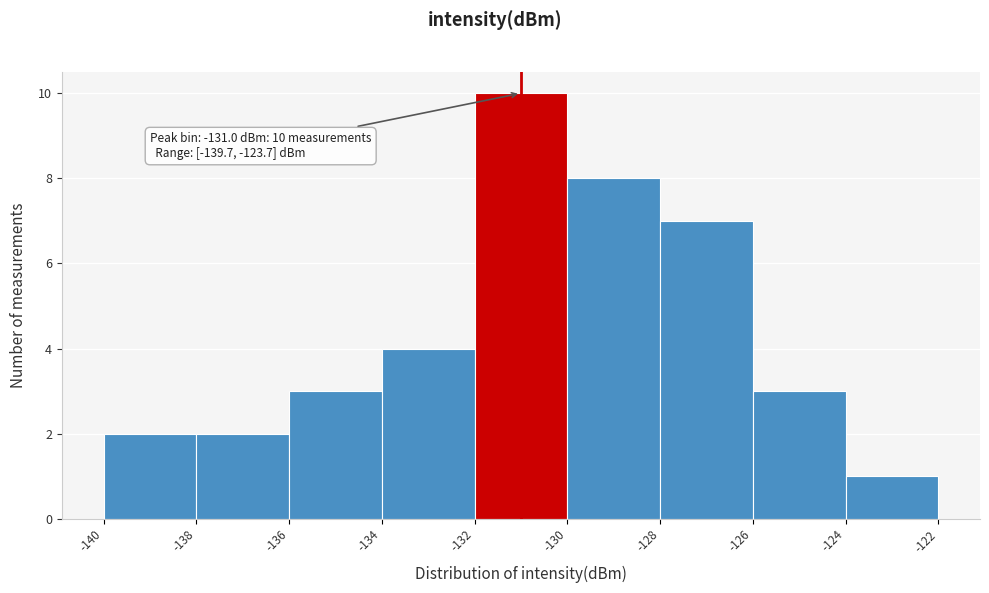

Over which range of the x-axis is the bar tallest?

-132 to -130